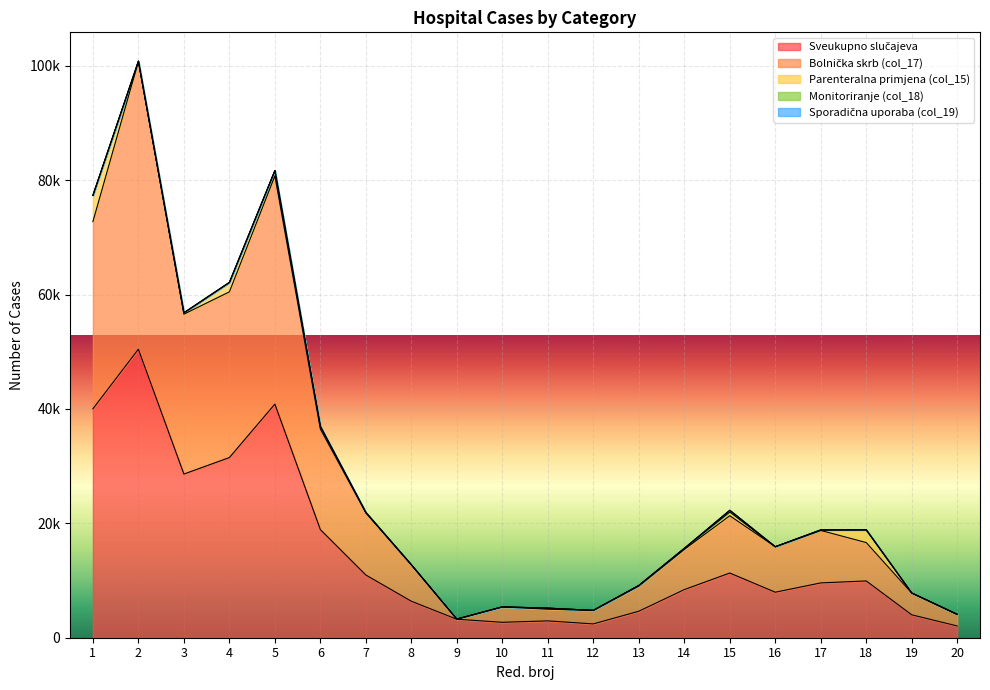

At which label is col_15 closest to 2295?

18